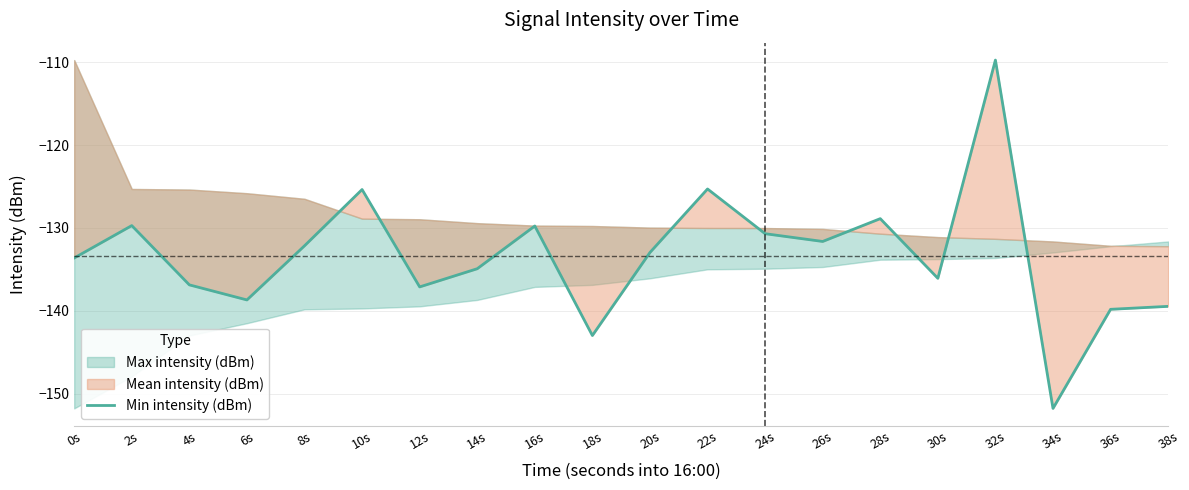

Reading right to left, extract all data points from this chart.

38s=-139.5	36s=-139.8	34s=-151.8	32s=-109.7	30s=-136.1	28s=-128.9	26s=-131.6	24s=-130.7	22s=-125.3	20s=-133.0	18s=-143.0	16s=-129.8	14s=-134.9	12s=-137.1	10s=-125.4	8s=-132.2	6s=-138.7	4s=-136.9	2s=-129.7	0s=-133.6